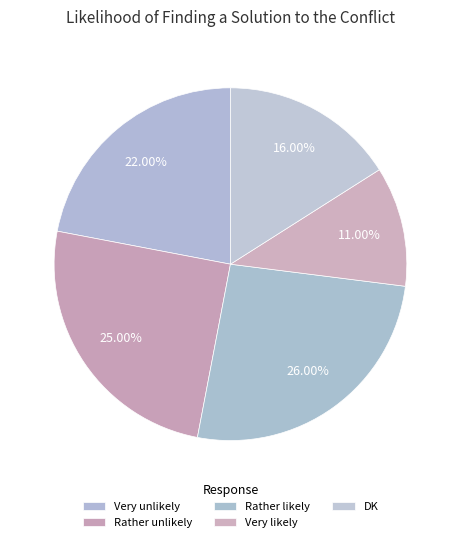

To the nearest percent, what percentage of the pie is Very likely?

11%